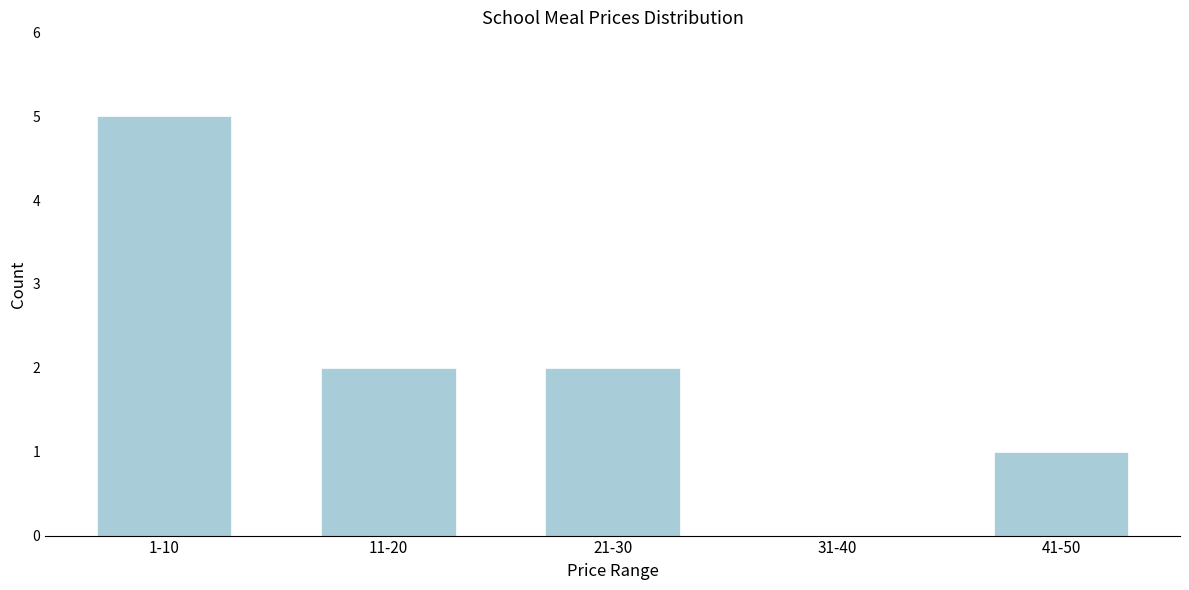

Reading left to right, transcribe all the data shown in this chart.

1-10=5	11-20=2	21-30=2	31-40=0	41-50=1